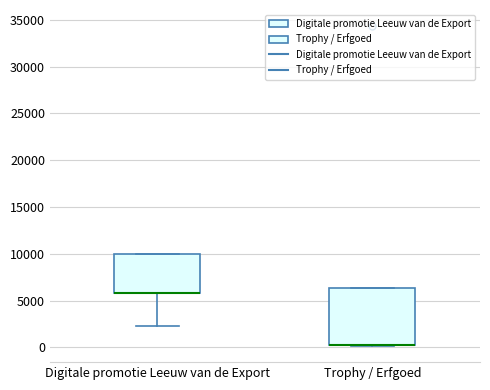

Which box is the tallest, from its lower edge to its upper edge?

Trophy / Erfgoed